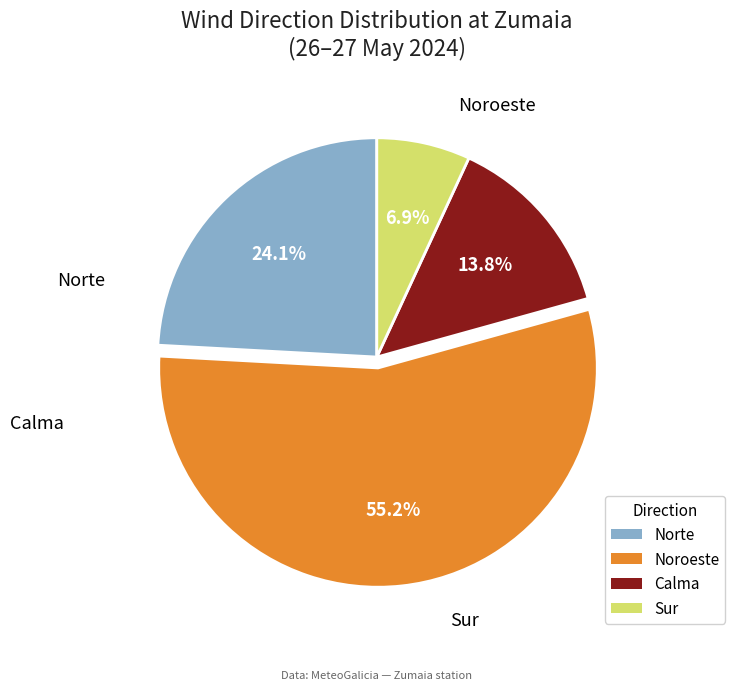

How many slices are in this pie chart?

4